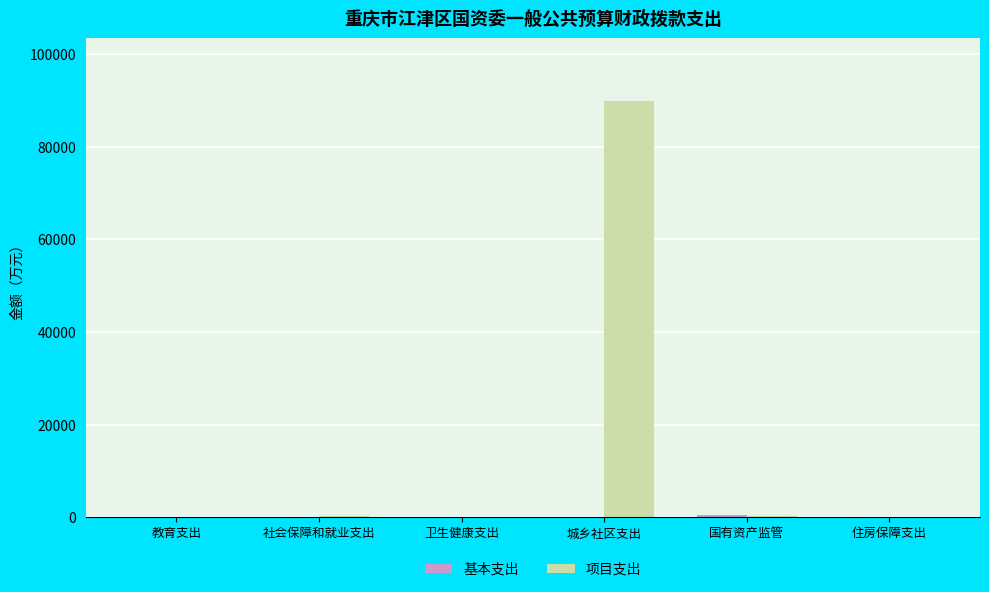

How many values in the 项目支出 series exceed 165?

3